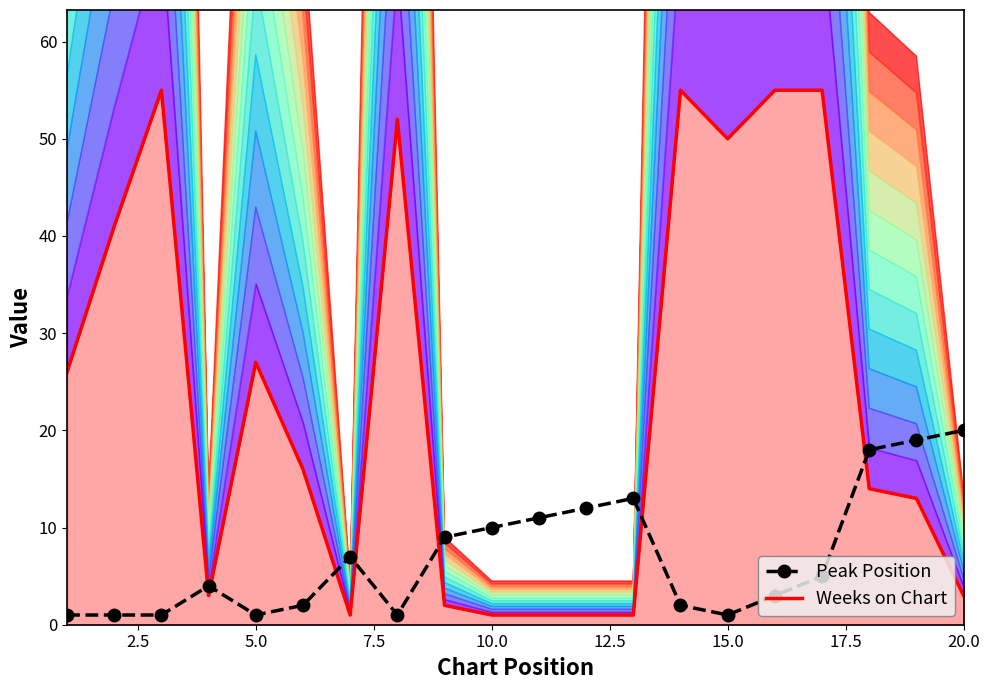

How many interior local peaks (higher than both neighbors) does the data have?

3